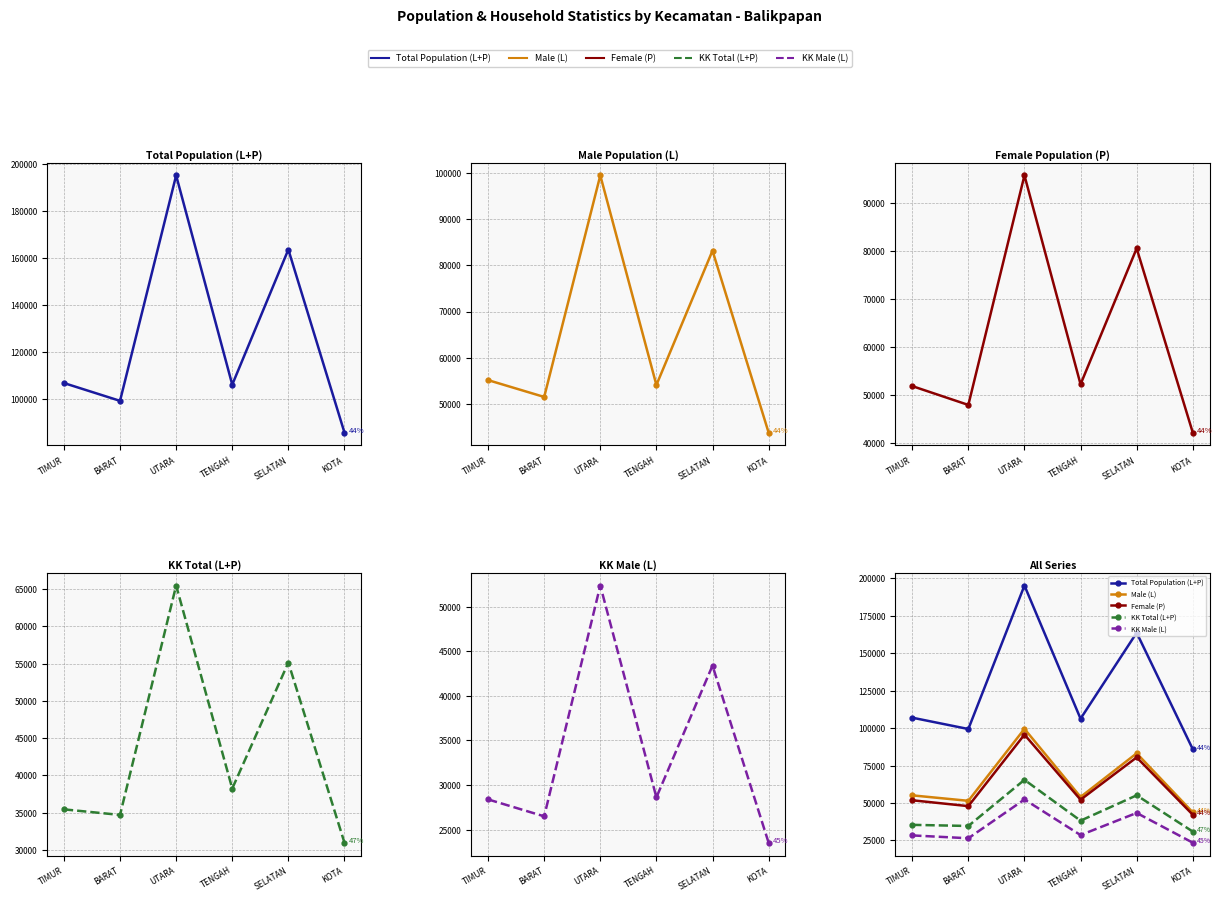

At how many categories does at least one series exceed 35746?

6